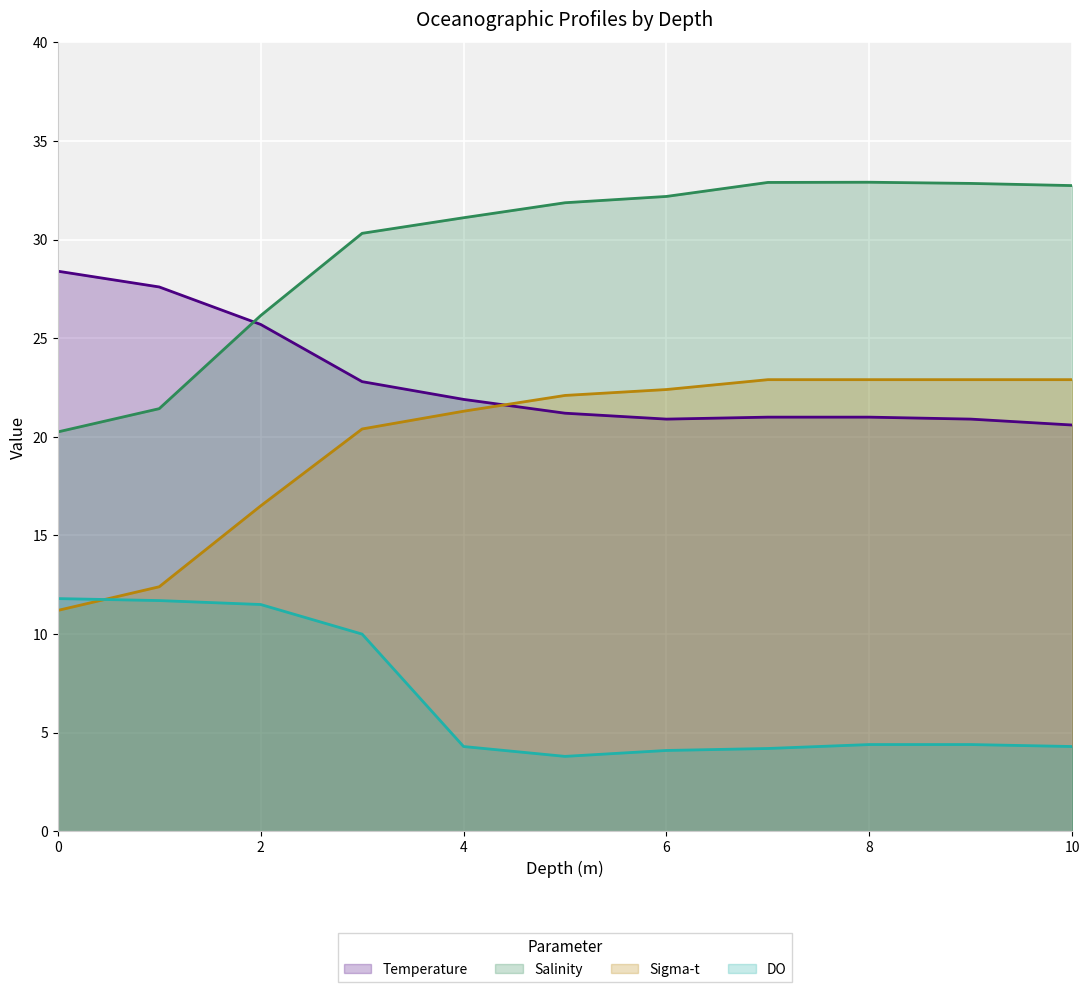

What is the maximum value shown in the chart?

32.9